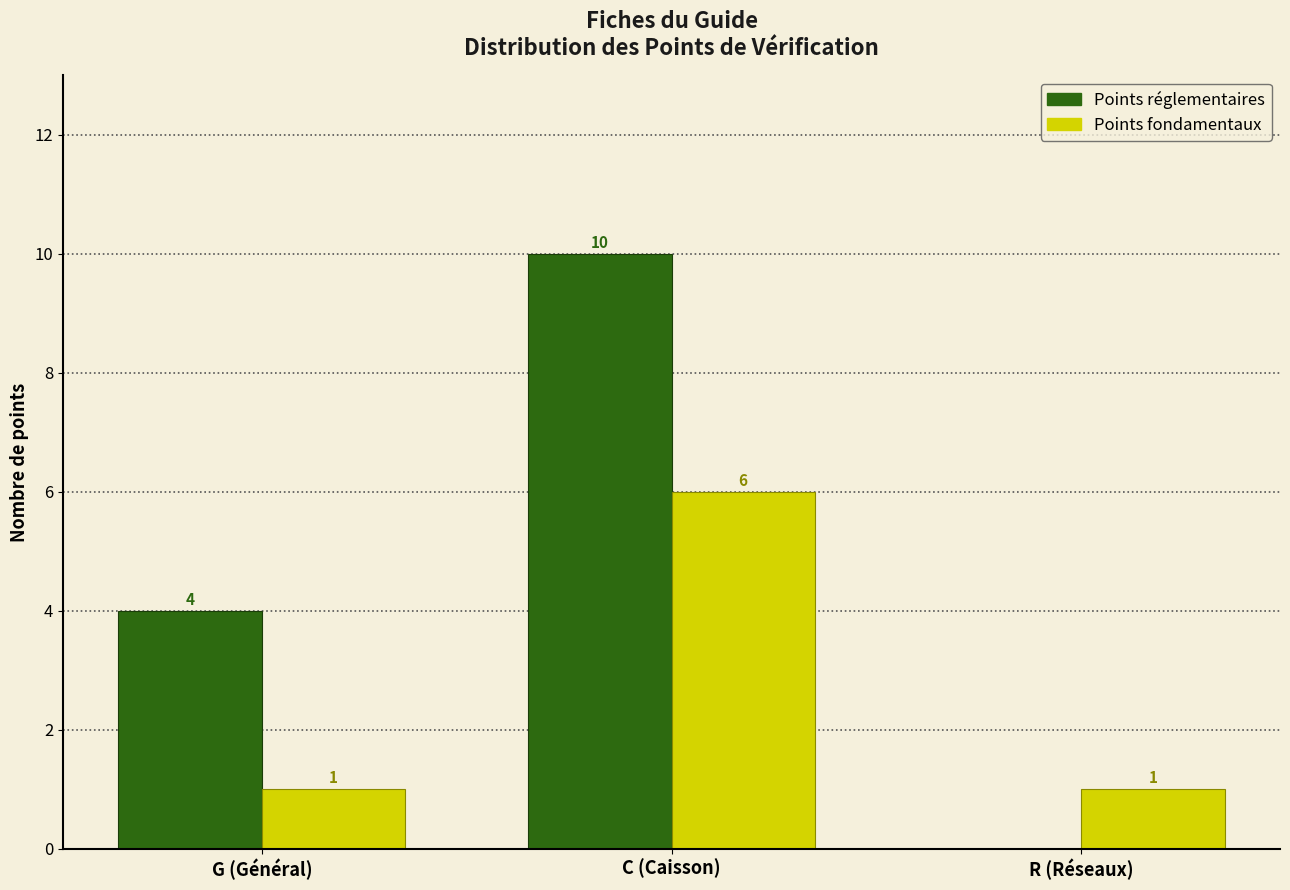

Reading left to right, extract all data points from this chart.

Points réglementaires: G (Général)=4	C (Caisson)=10	R (Réseaux)=0
Points fondamentaux: G (Général)=1	C (Caisson)=6	R (Réseaux)=1